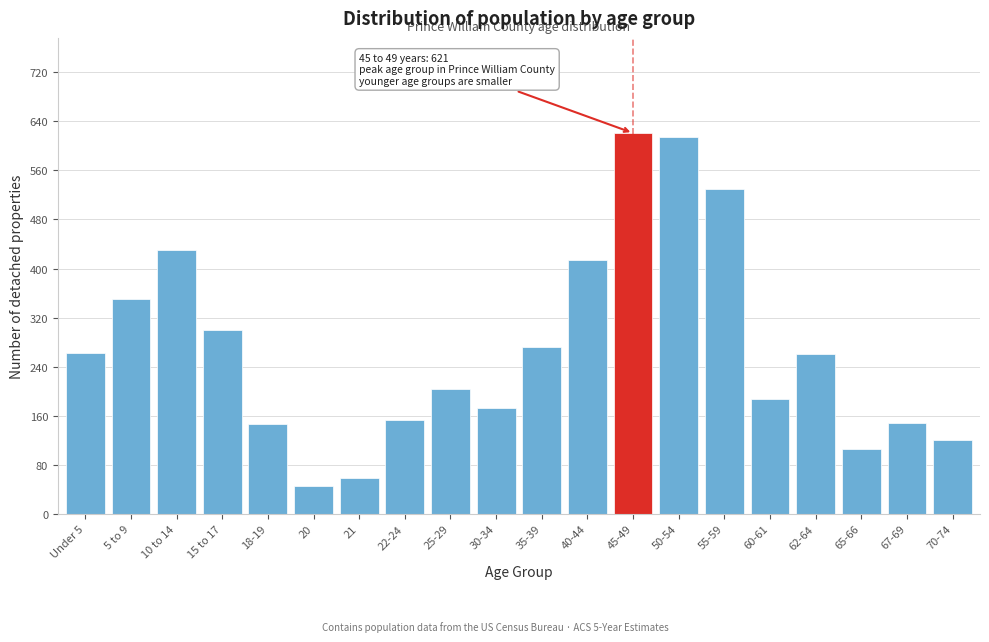

True or false: the data shows 59 at 30-34.

False